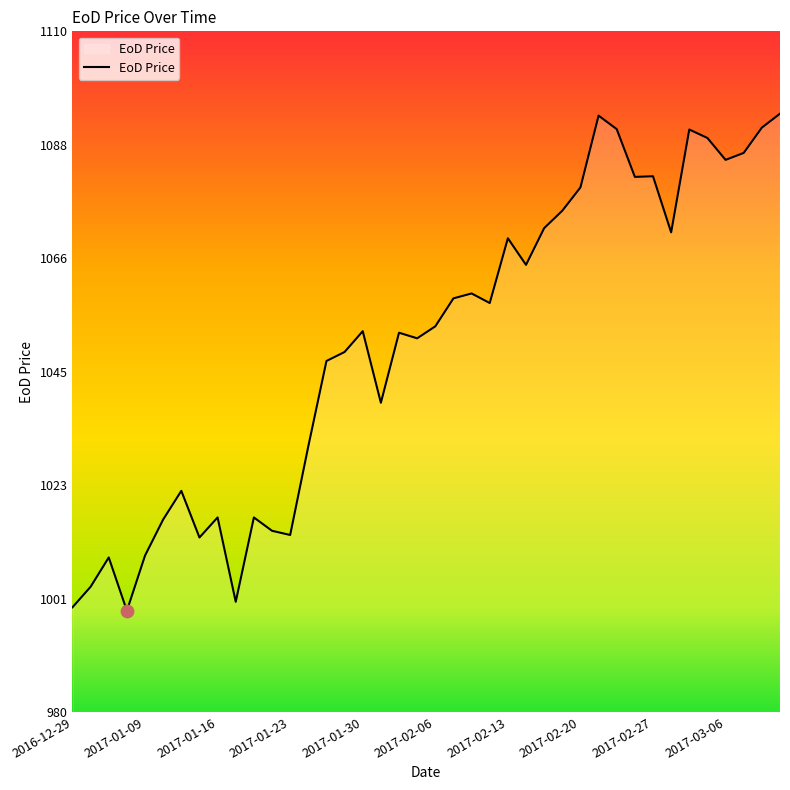

What is the difference between the maximum and minimum values?

94.9